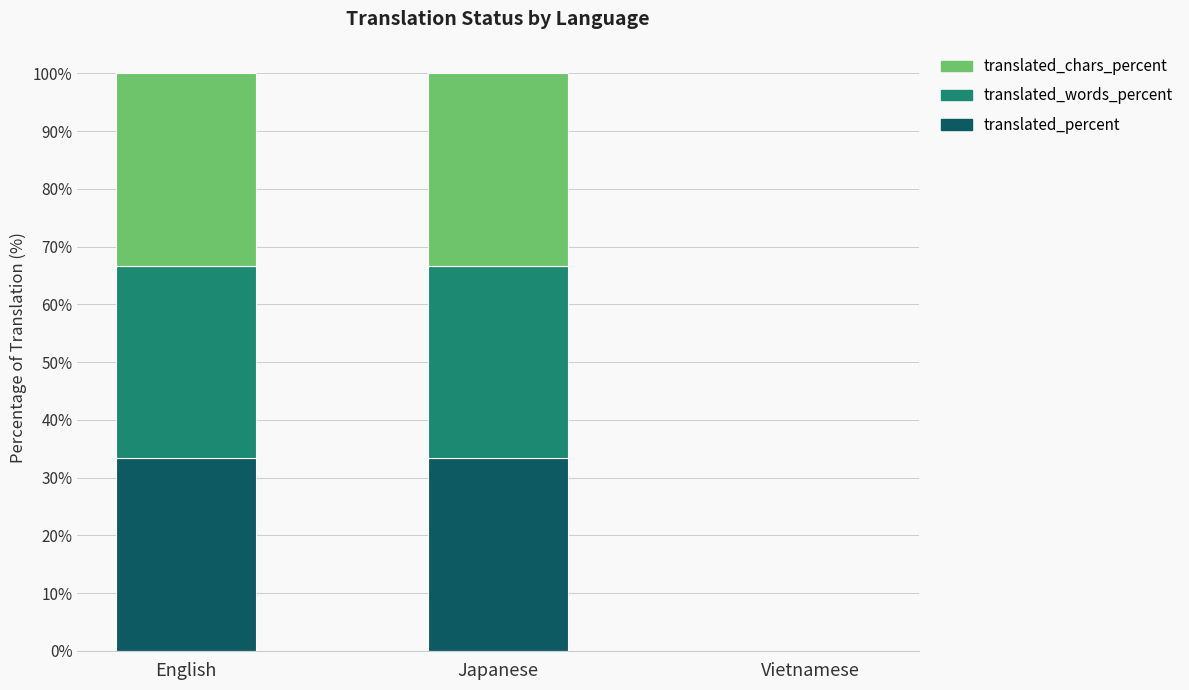

What is the sum of the translated_percent values at Vietnamese and English?

33.3